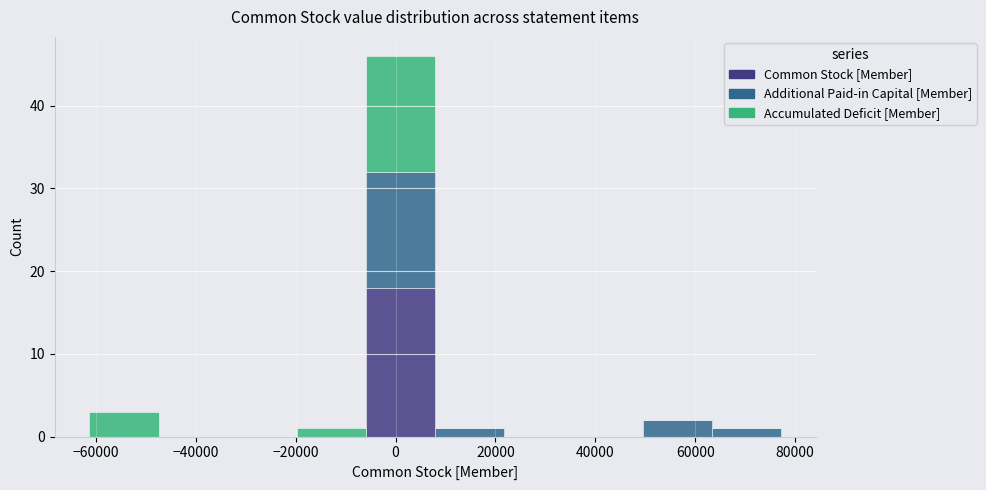

Reading left to right, list every stacked bar in this chart as the range it spans on the x-axis followed by its total height. Neither the bar edges nor the heights are printed on the chart, so give them approximately, as read against the axes.

-62000 to -48000: 3
-48000 to -34000: 0
-34000 to -20000: 0
-20000 to -6000: 1
-6000 to 8000: 46
8000 to 22000: 1
22000 to 36000: 0
36000 to 50000: 0
50000 to 64000: 2
64000 to 78000: 1